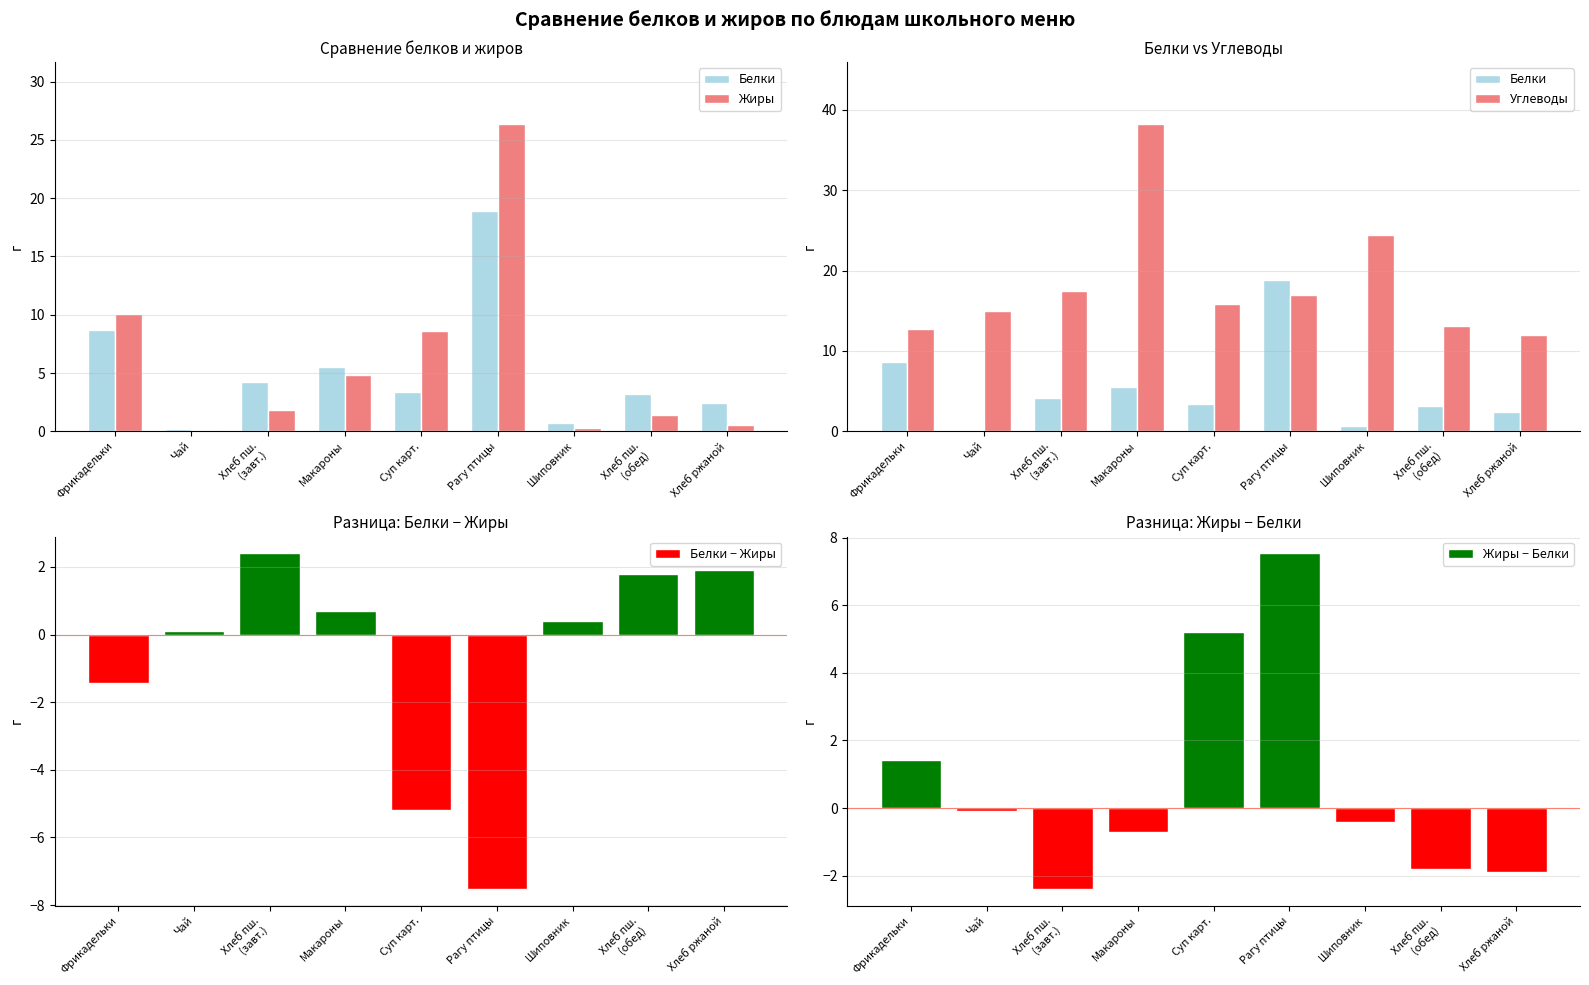

What is the difference between the Углеводы values at Хлеб пш.
(обед) and Хлеб ржаной?

1.1